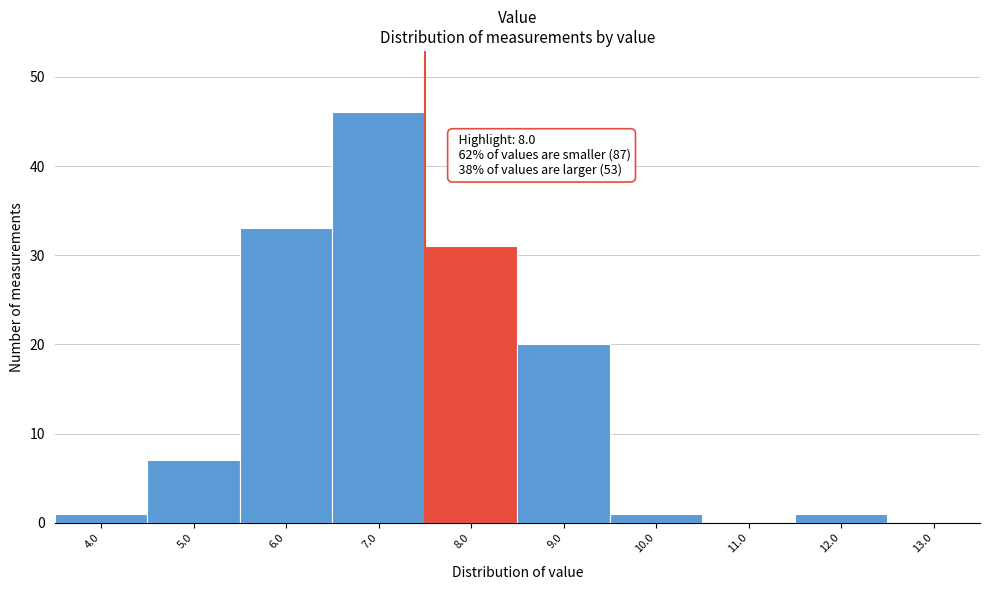

Reading left to right, extract all data points from this chart.

4.0=1	5.0=7	6.0=33	7.0=46	8.0=31	9.0=20	10.0=1	11.0=0	12.0=1	13.0=0